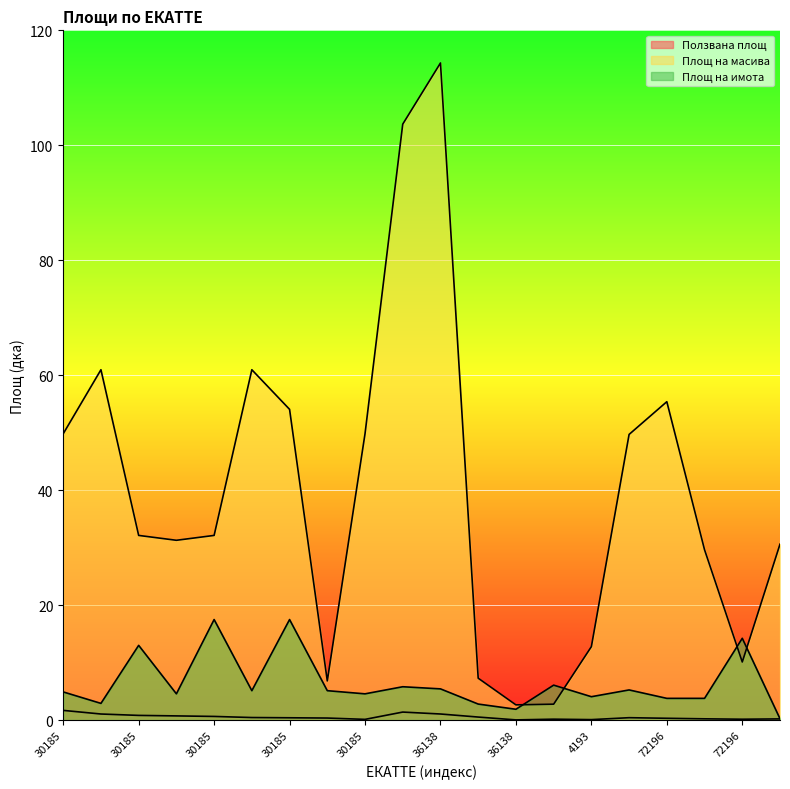

At which category is the sum across all series the highest?

36138